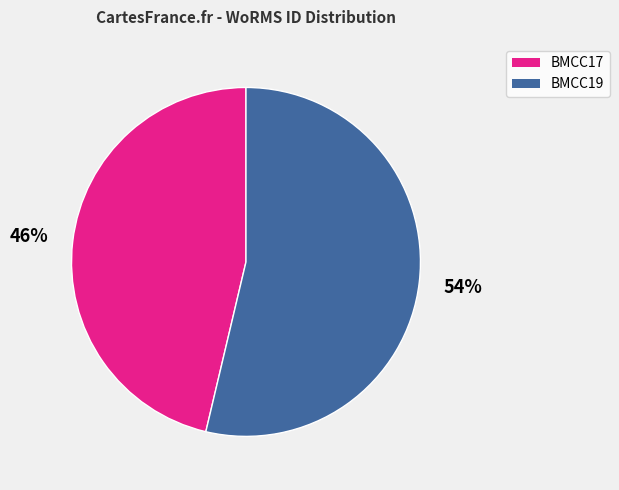

To the nearest percent, what is the average slice percentage?

50%